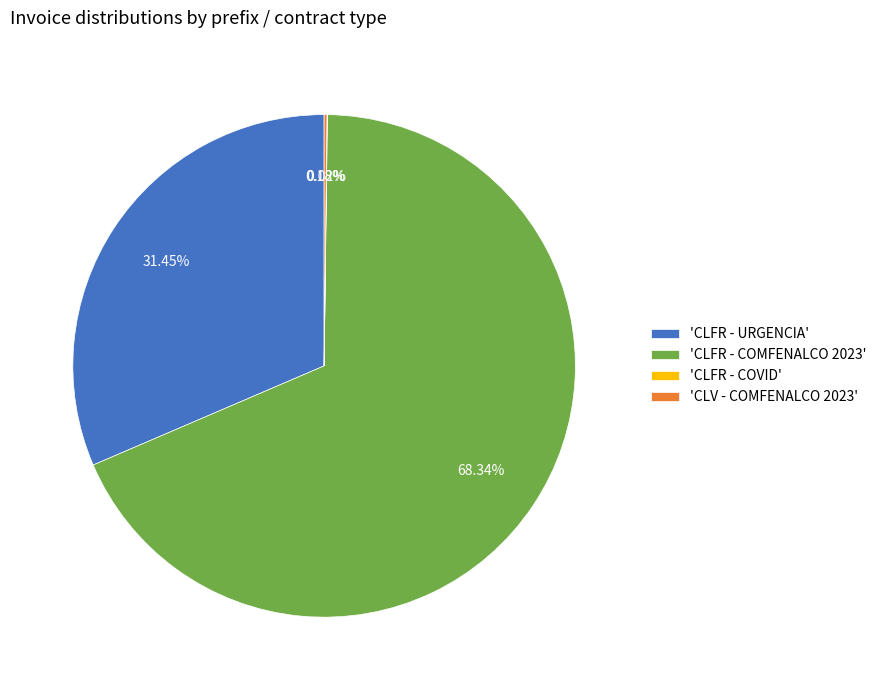

Which has a higher value, 'CLFR - URGENCIA' or 'CLFR - COMFENALCO 2023'?

'CLFR - COMFENALCO 2023'